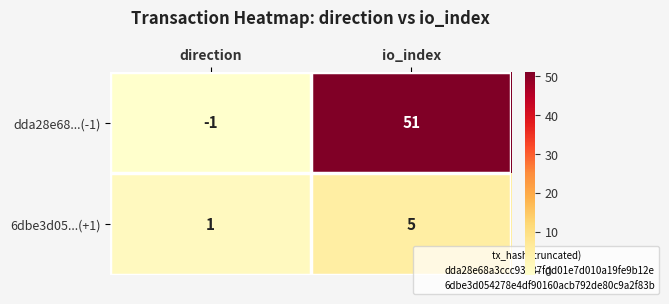

What is the spread (max minus min) of values at io_index?

46